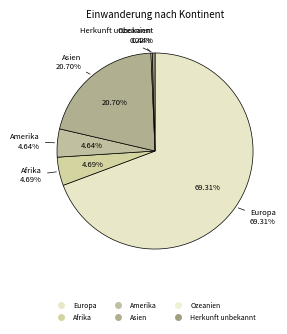

To the nearest percent, what is the average slice percentage?

17%